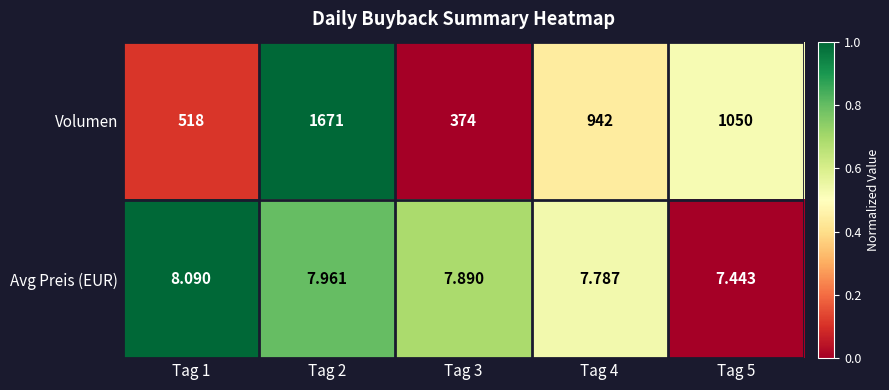

At Tag 3, list the series in order from largest to smallest.

Volumen, Avg Preis (EUR)